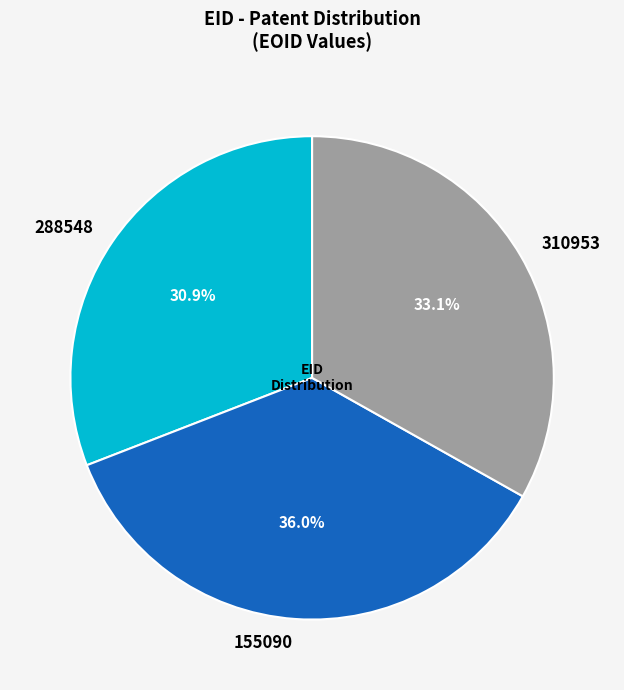

Is there a majority slice in this chart?

No